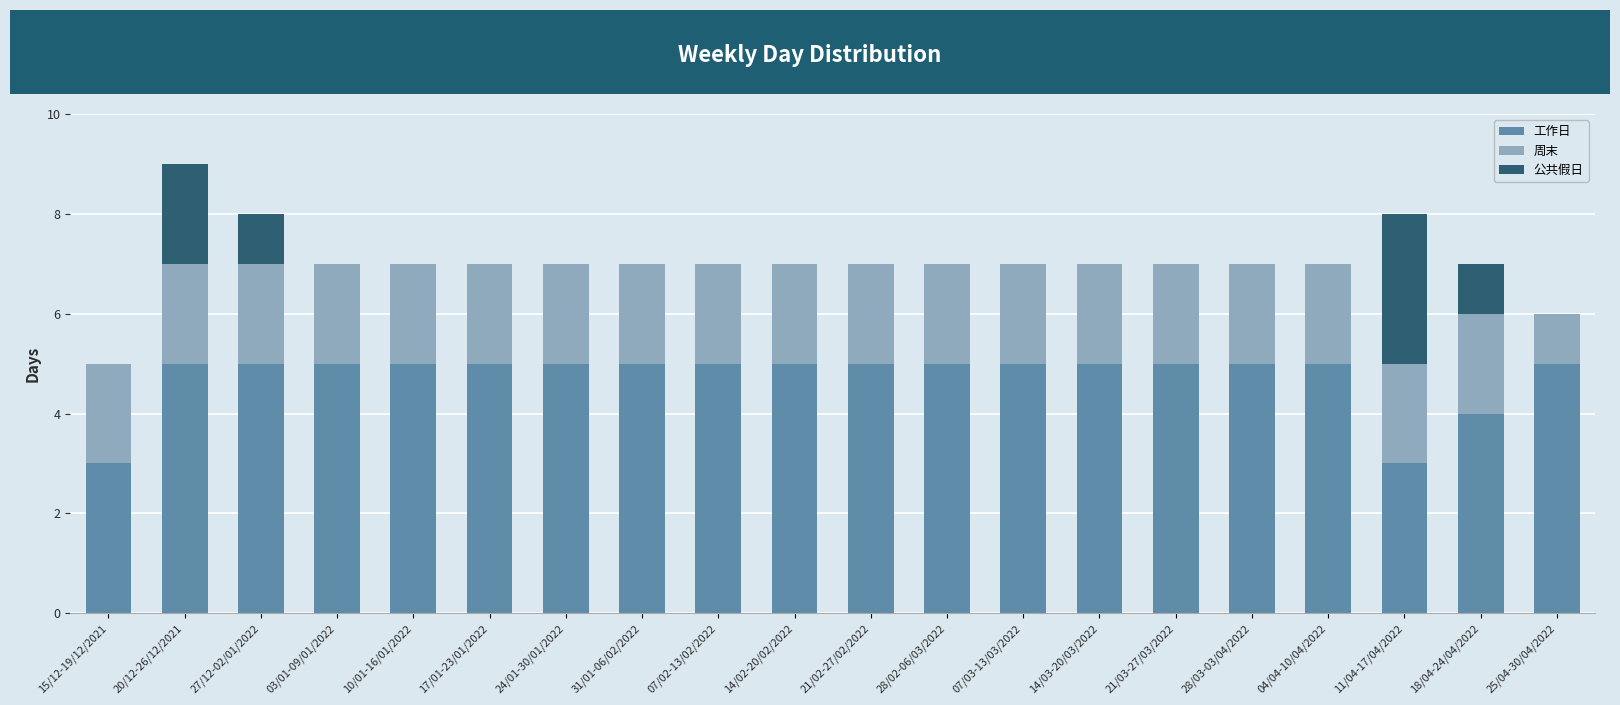

Does the chart contain stacked bars?

Yes